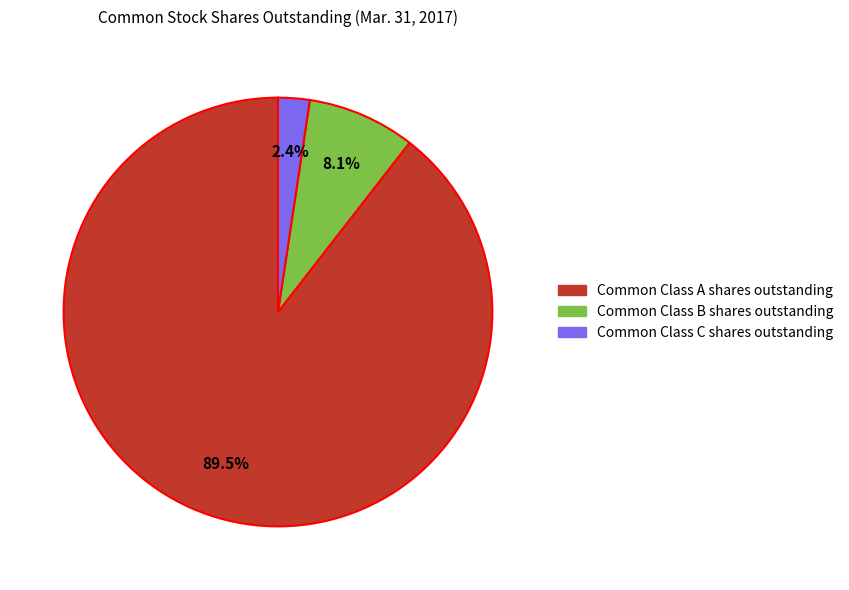

Which category has the biggest portion of the pie?

Common Class A shares outstanding